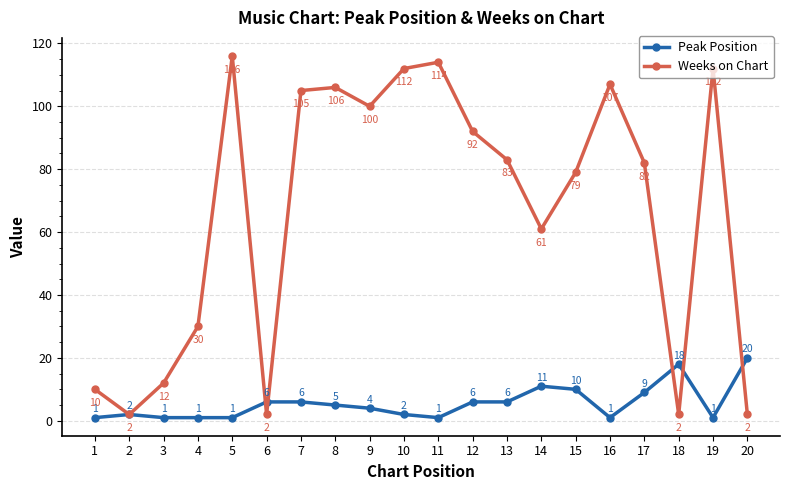

At which label does Peak Position reach its peak?

20